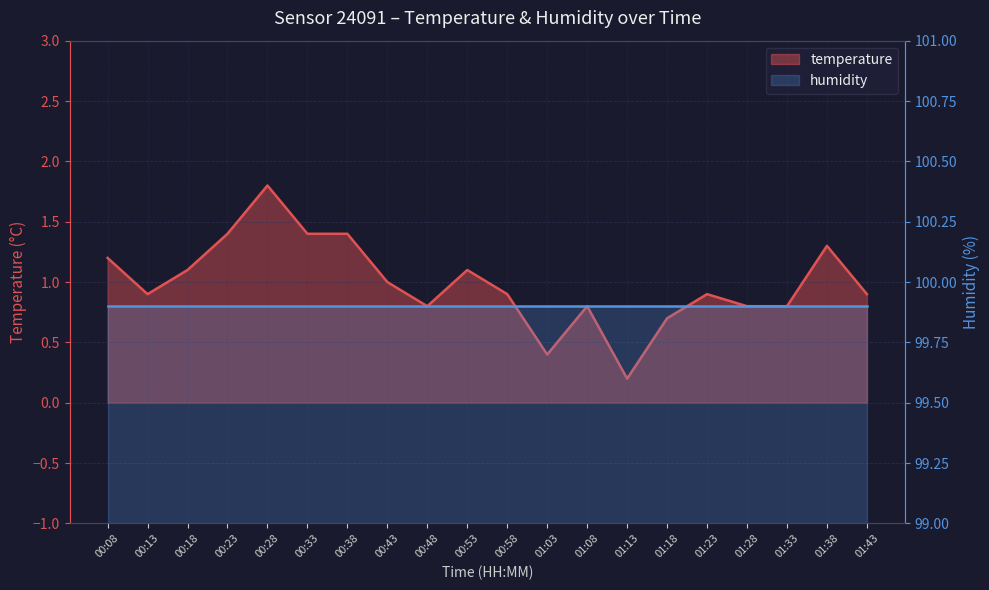

Where is the first local minimum?

00:13